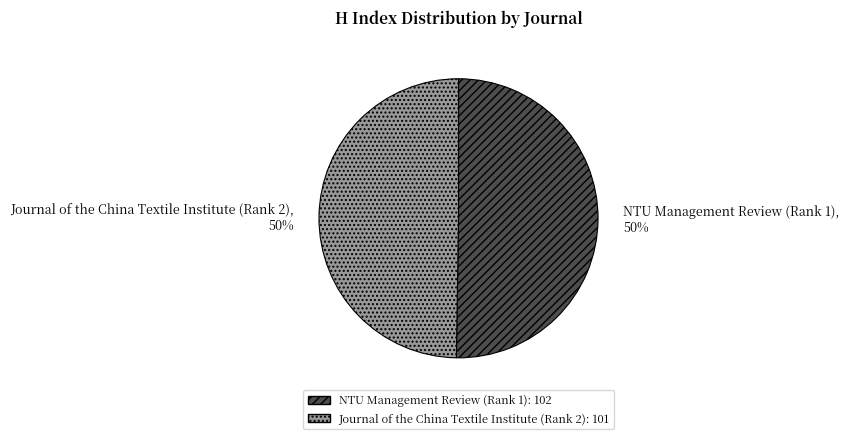

To the nearest percent, what portion does Journal of the China Textile Institute (Rank 2) represent?

50%